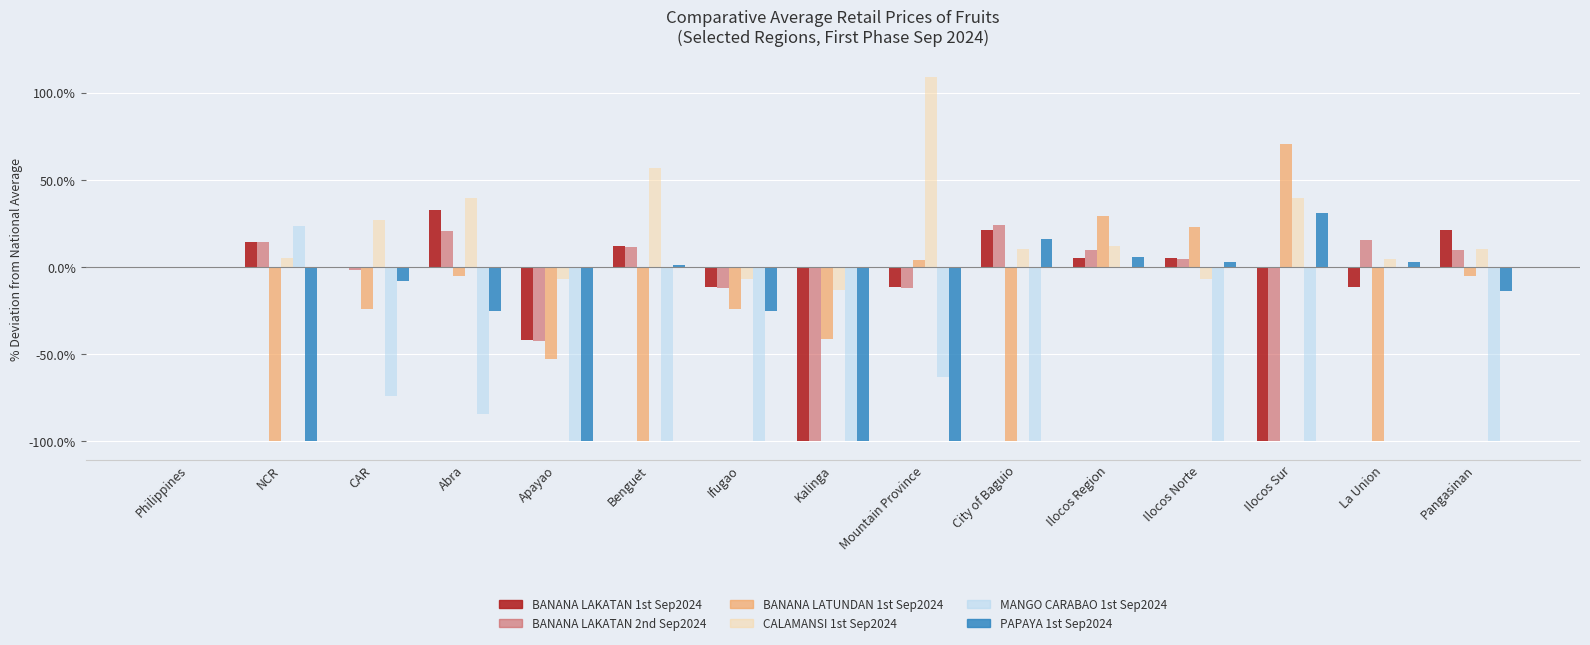

What is the maximum value shown in the chart?

109.0